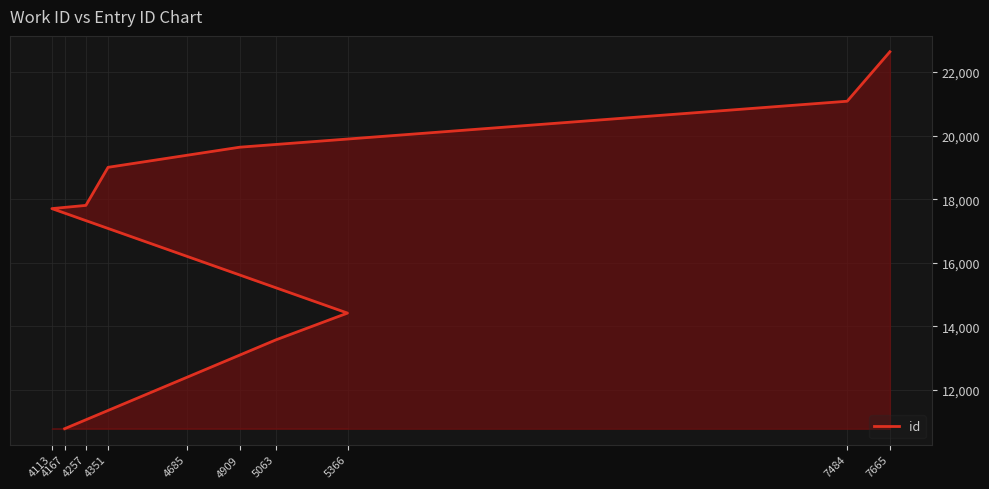

The value at 4167 is 10781. True or false?

True